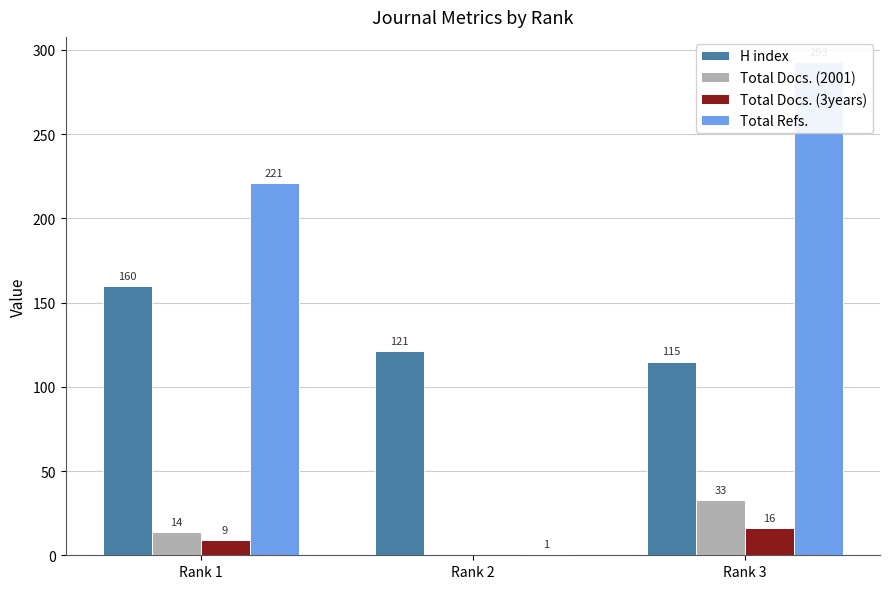

What is the approximate value of H index at Rank 1, to the nearest 10?

160